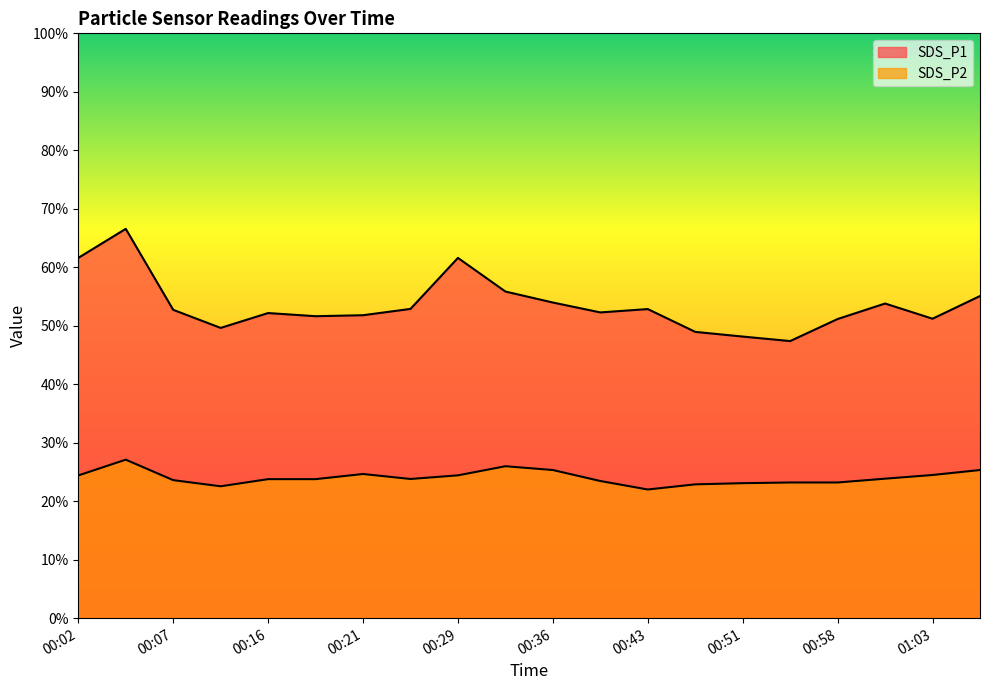

Rank the series at 01:05 from lowest to highest value.

SDS_P2, SDS_P1